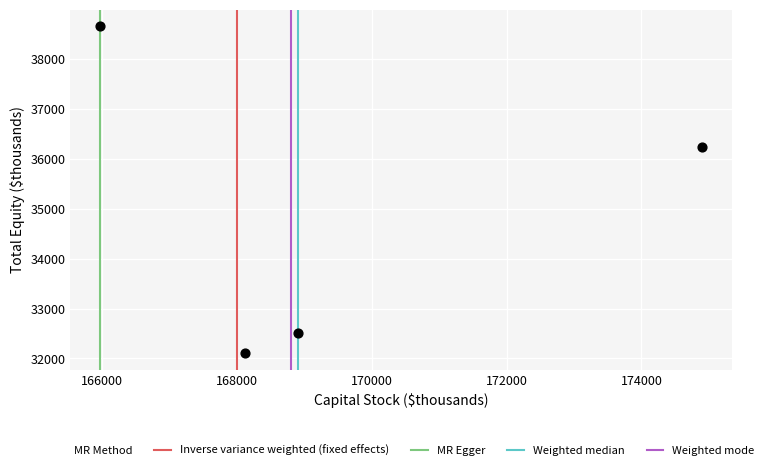

What is the range of Y values (max minus min)?

6563